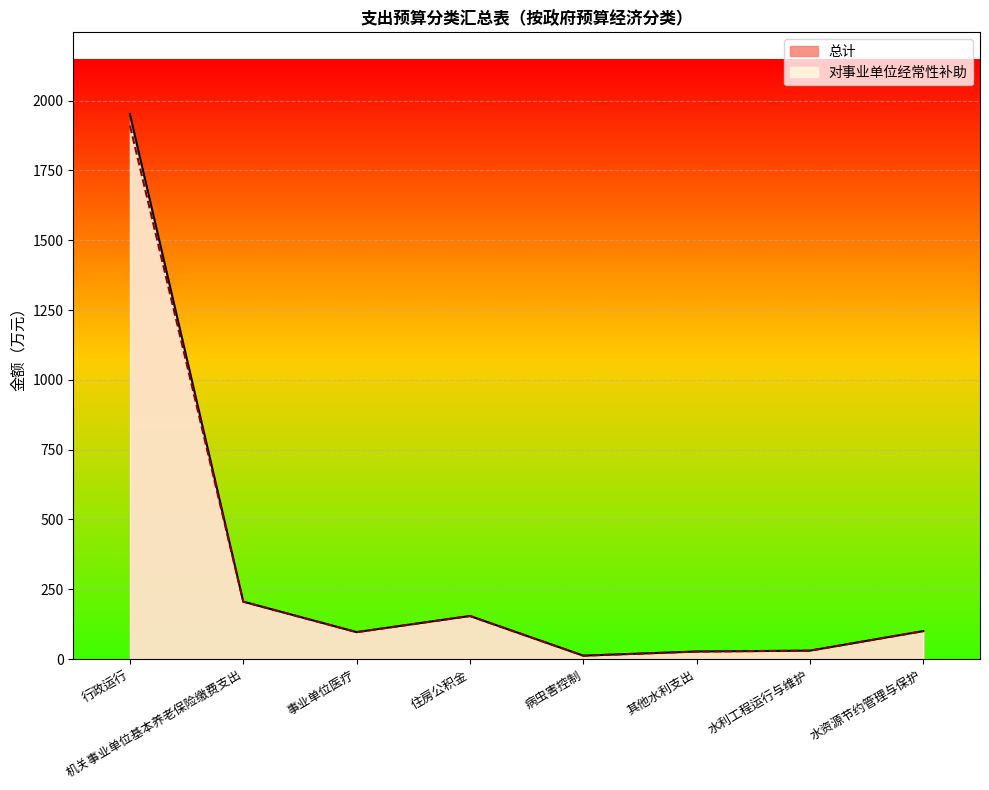

What is the maximum value shown in the chart?

1951.9